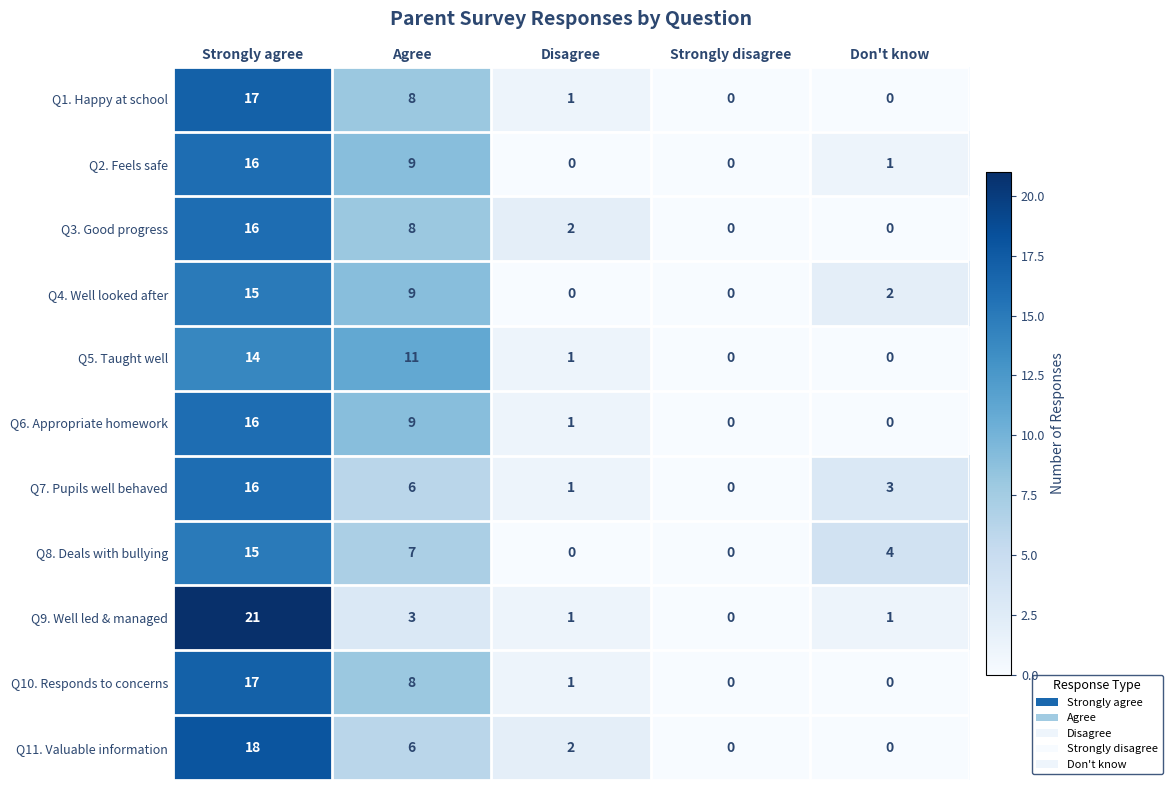

What is the spread (max minus min) of values at Strongly agree?

7